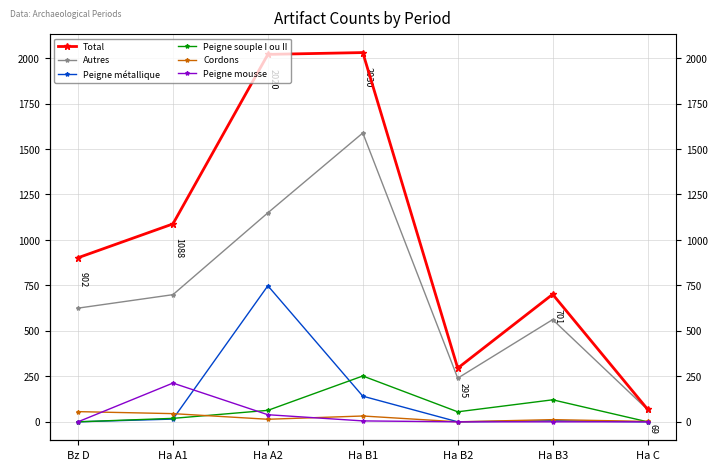

What is the maximum value shown in the chart?

2030